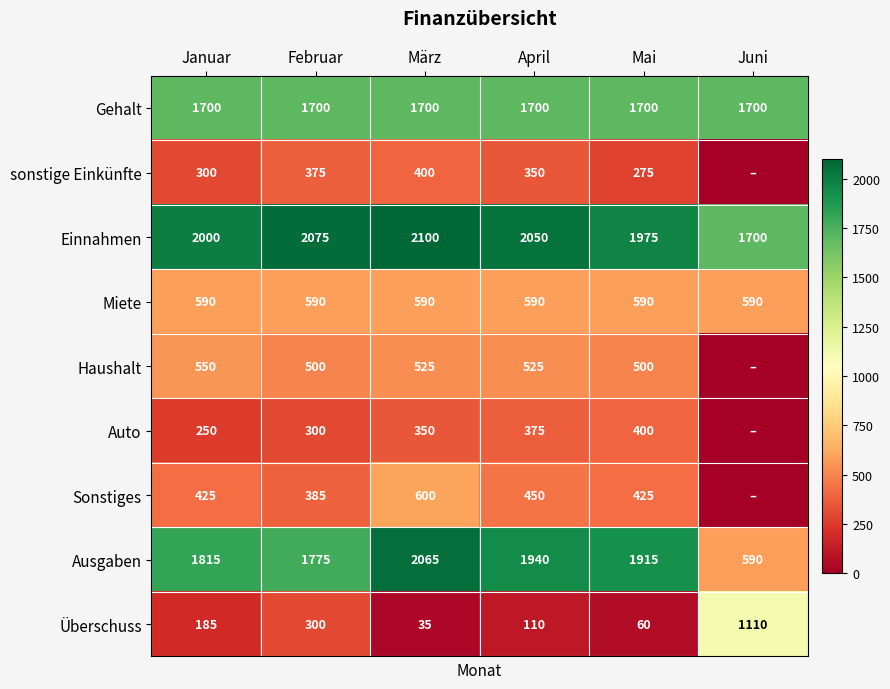

At April, list the series in order from largest to smallest.

Einnahmen, Ausgaben, Gehalt, Miete, Haushalt, Sonstiges, Auto, sonstige Einkünfte, Überschuss